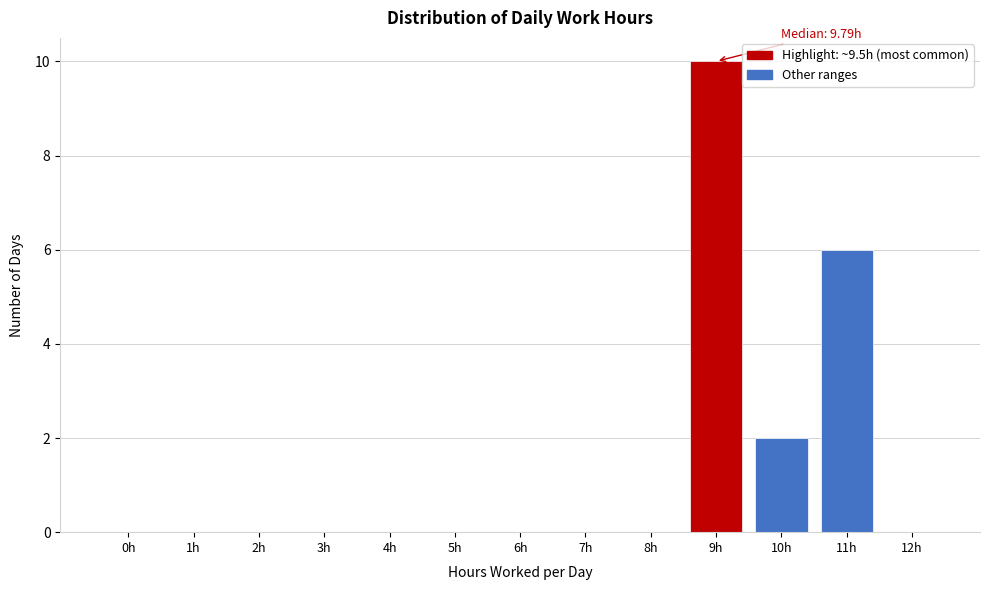

Reading left to right, what are all the values shown in this chart?

0h=0	1h=0	2h=0	3h=0	4h=0	5h=0	6h=0	7h=0	8h=0	9h=10	10h=2	11h=6	12h=0